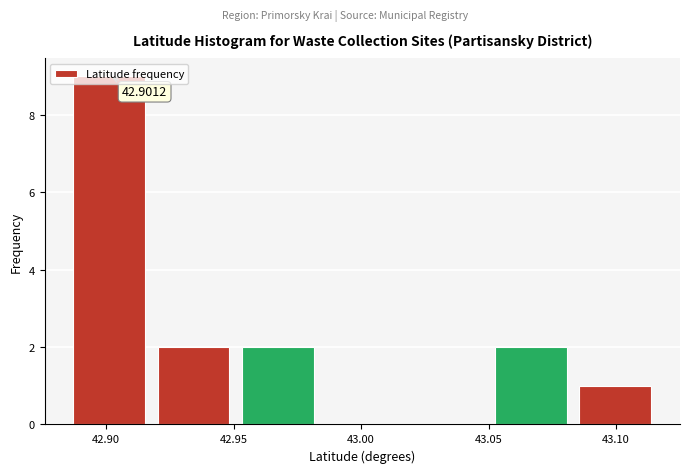

Which range on the x-axis has the tallest bar?

42.885 to 42.920